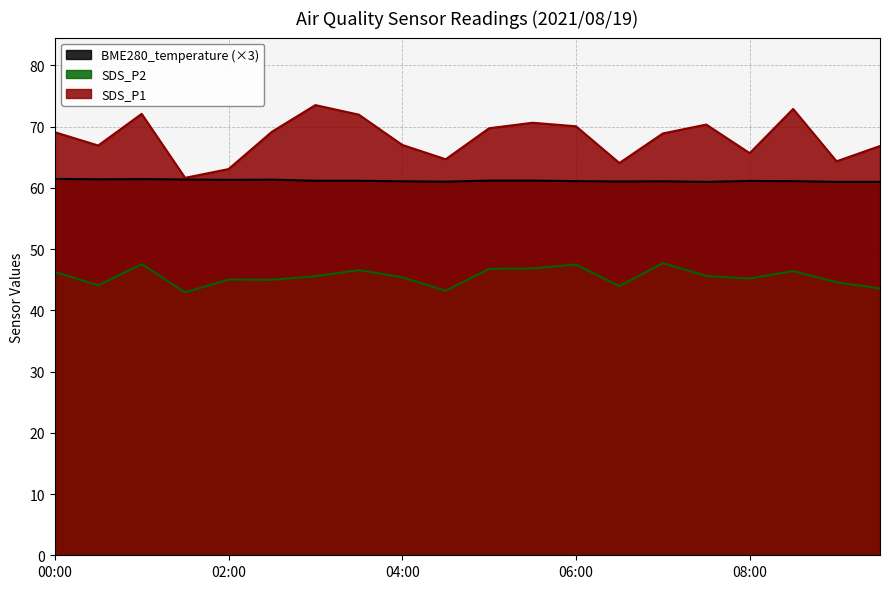

The value of BME280_temperature at 07:30 is 61.0. True or false?

True